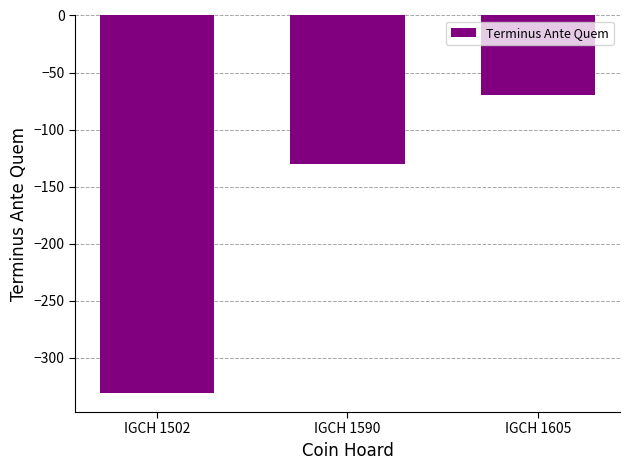

What is the difference between the maximum and minimum values?

261